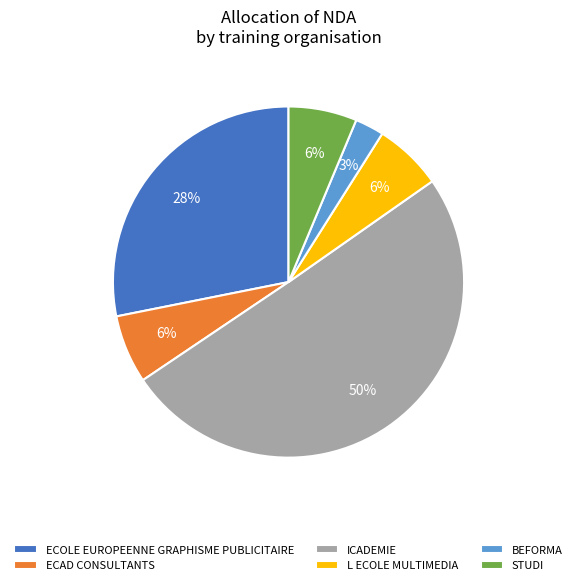

Is it true that STUDI is 14% of the pie?

False